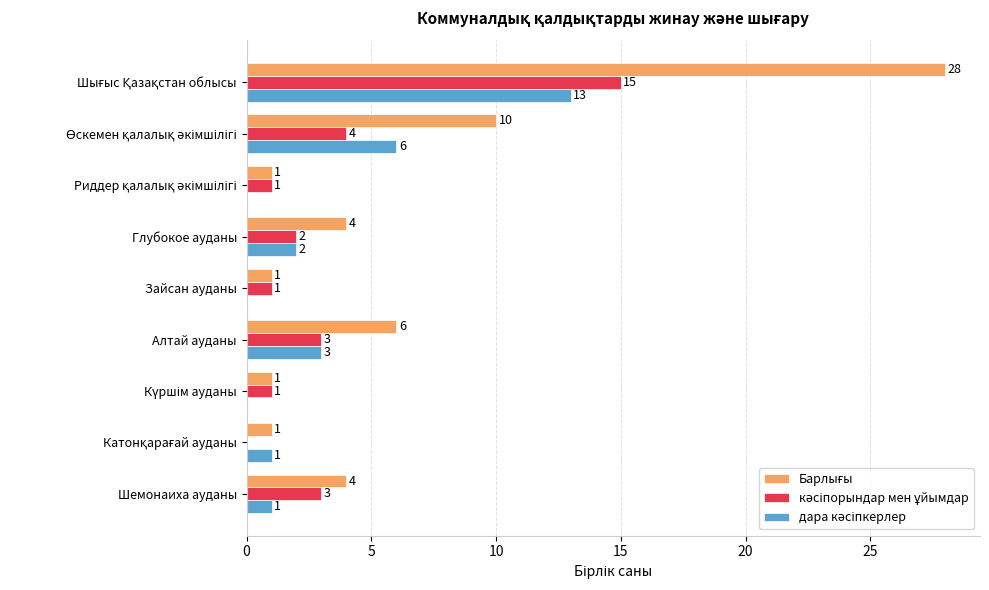

What is the greatest value displayed?

28